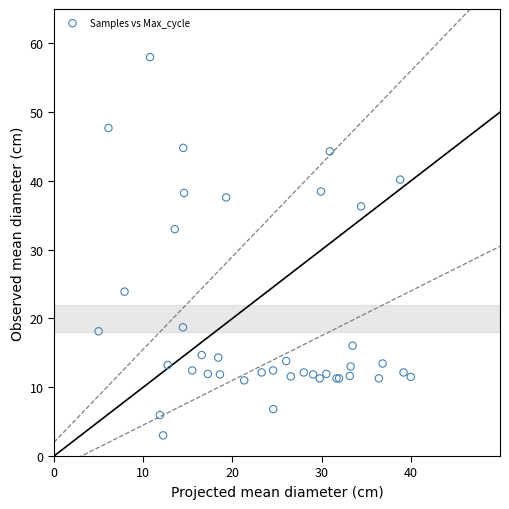

What Y value in the scatter plot is closest to 30?

33.0